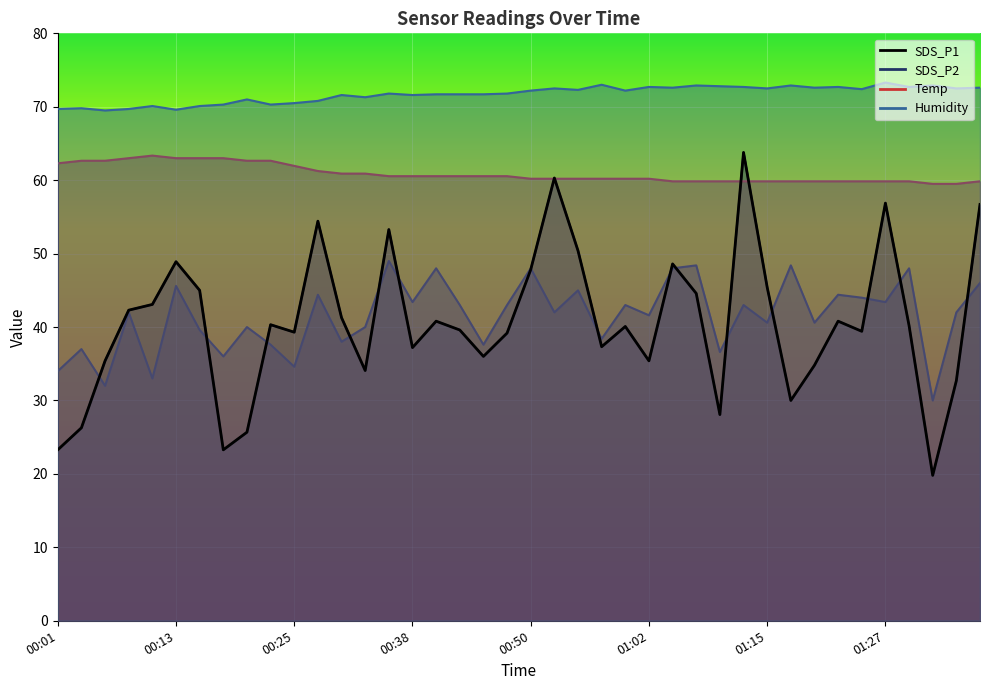

What are all the series names shown in the legend?

SDS_P1, SDS_P2, Temp, Humidity